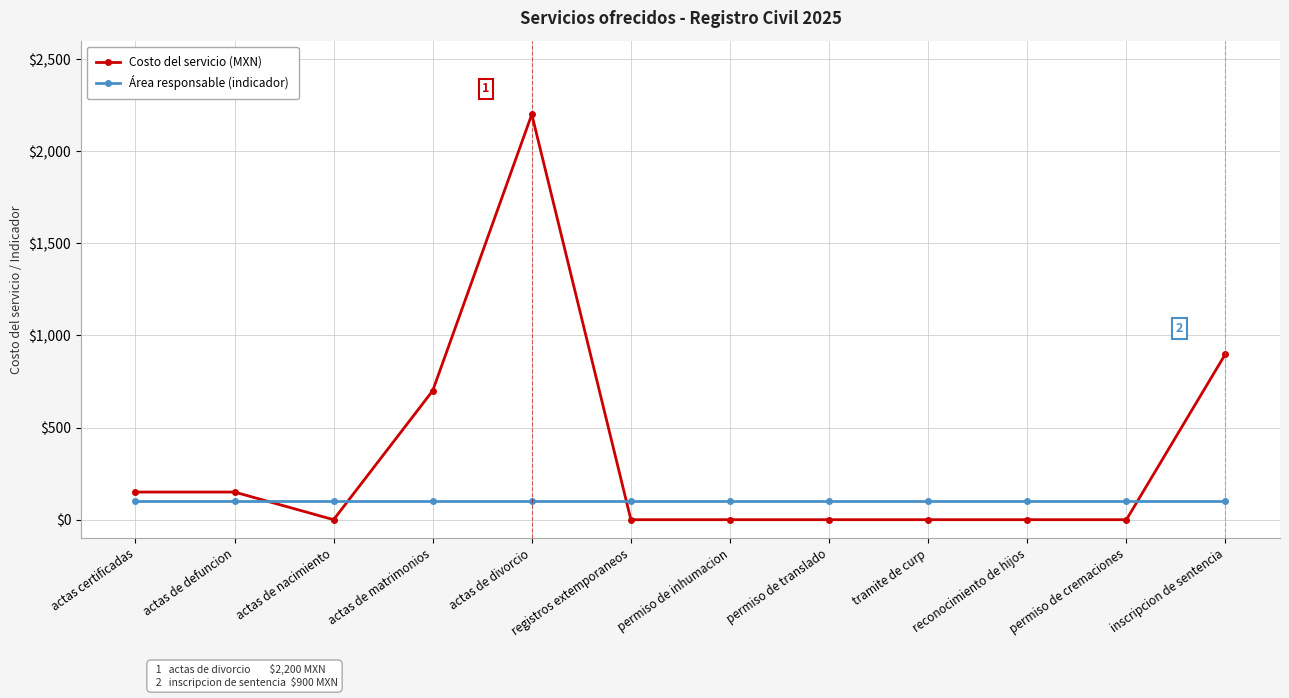

Reading left to right, extract all data points from this chart.

Costo del servicio (MXN): 150	150	0	700	2200	0	0	0	0	0	0	900
Área responsable (indicador): 100	100	100	100	100	100	100	100	100	100	100	100